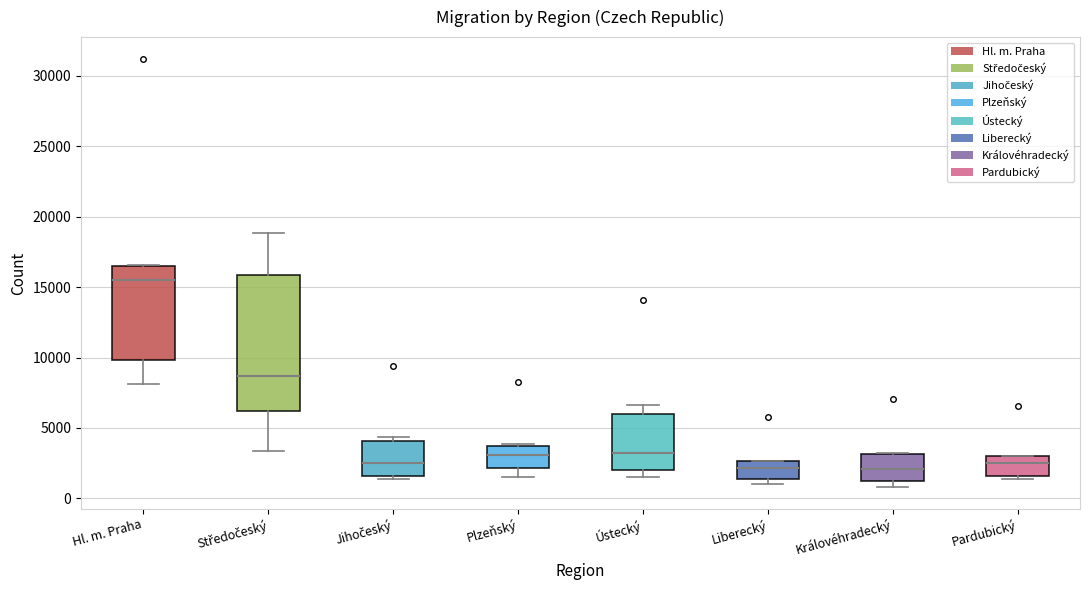

Comparing the boxes themselves (not the whiskers), which one is the tallest?

Středočeský